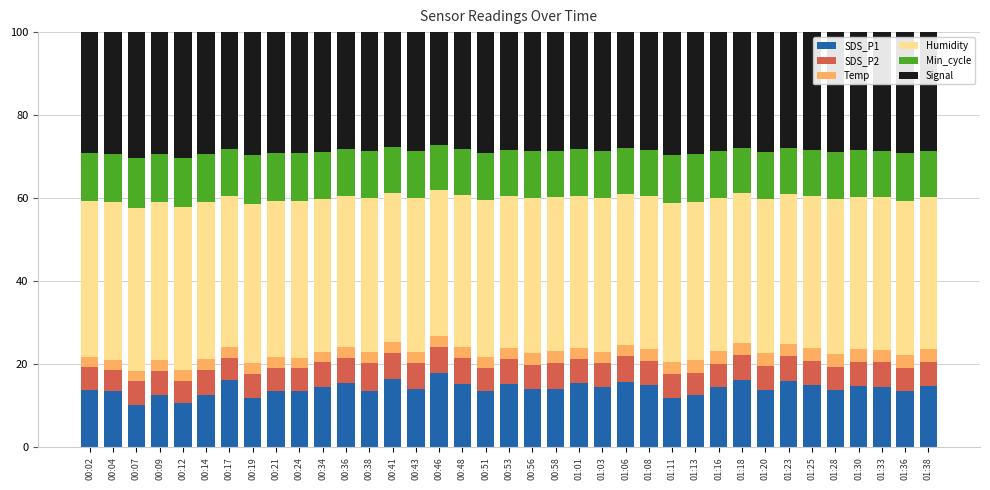

What is the total value across all series at 00:36?

100.0